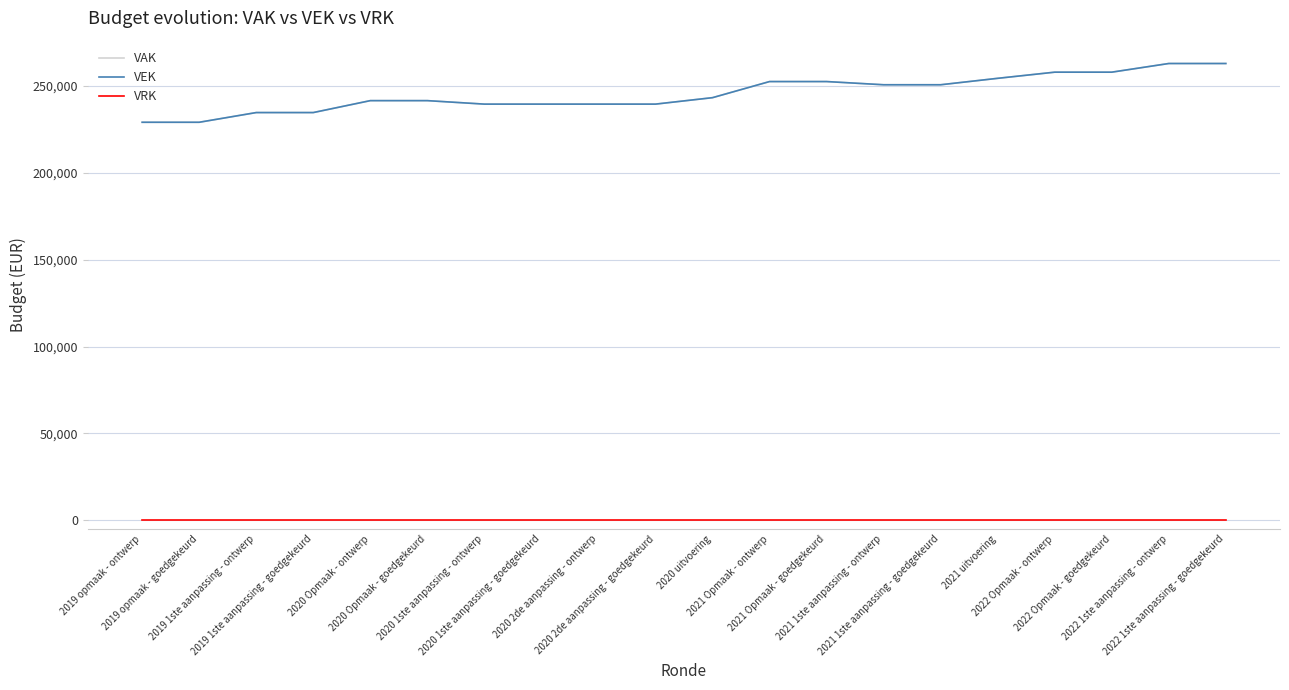

What is the spread (max minus min) of values at 2019 opmaak - ontwerp?

229036